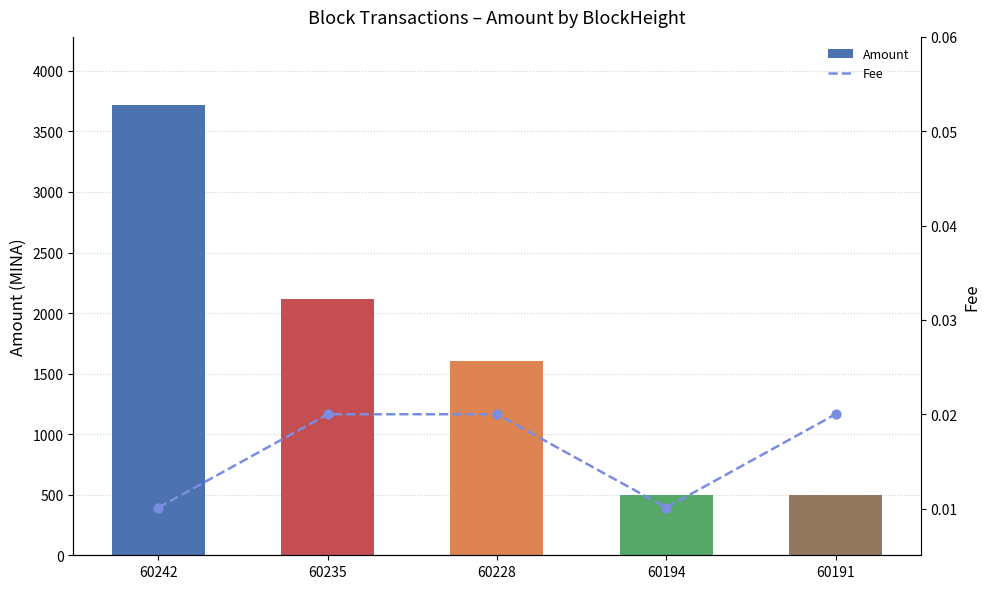

What is the total value across all series at 60228?

1605.4